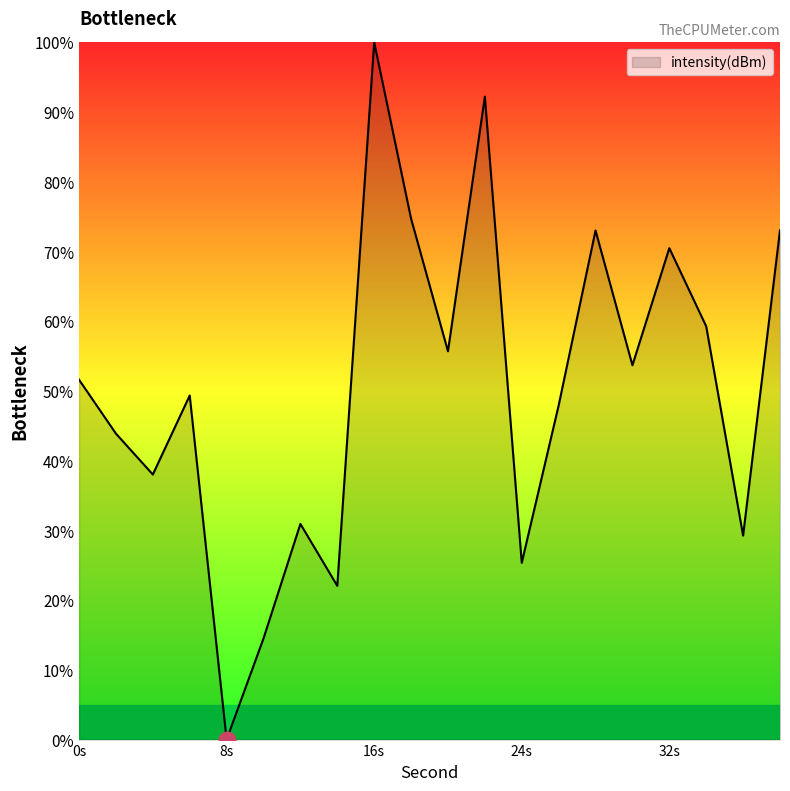

What is the difference between the maximum and minimum values?

100.0